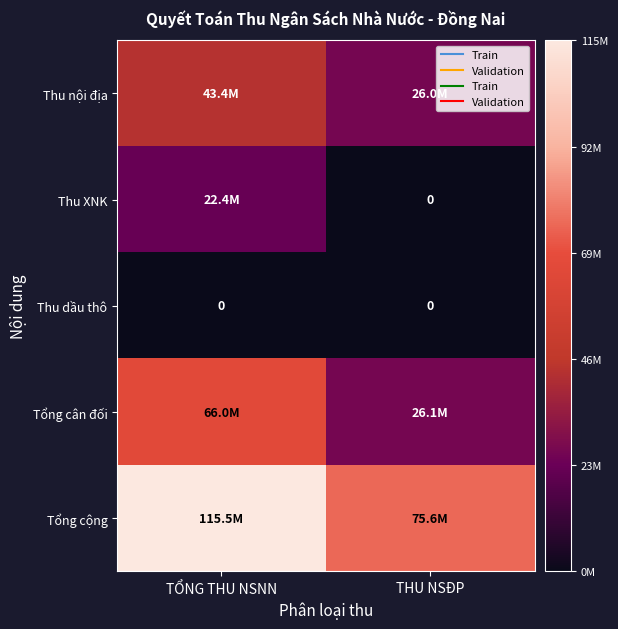

At which category does the chart reach its minimum across all series?

THU NSĐP